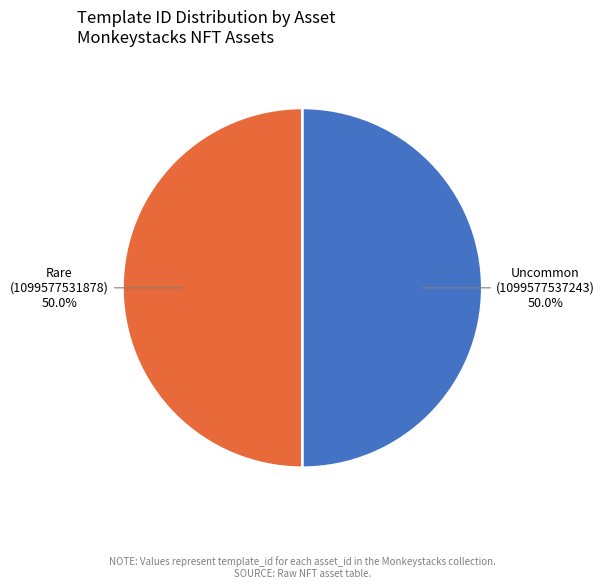

What is the largest slice in the pie chart?

Uncommon (1099577537243)